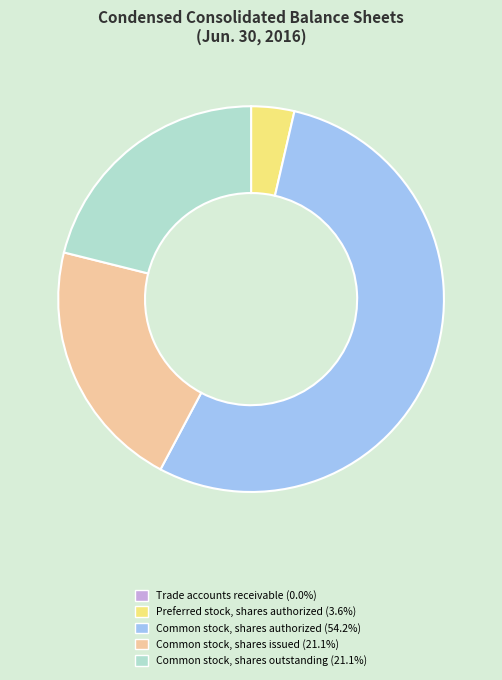

Does any single category account for the majority?

Yes